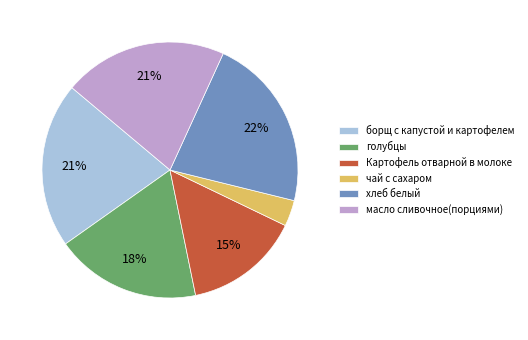

To the nearest percent, what is the average slice percentage?

17%